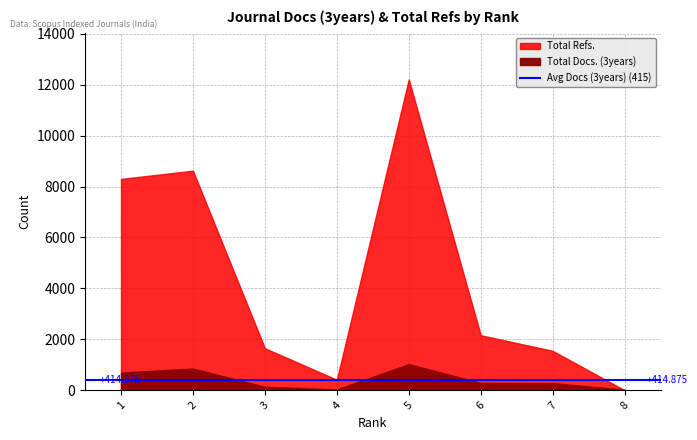

How many Total Docs. (3years) values are between 136 and 851?

5